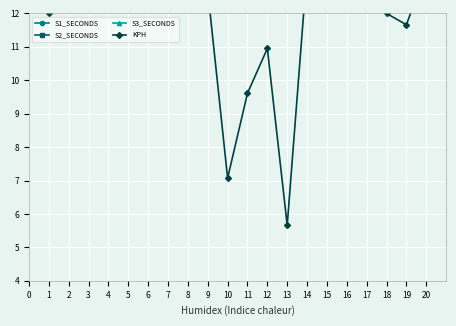

How many data points in S3_SECONDS are less than 35?

7